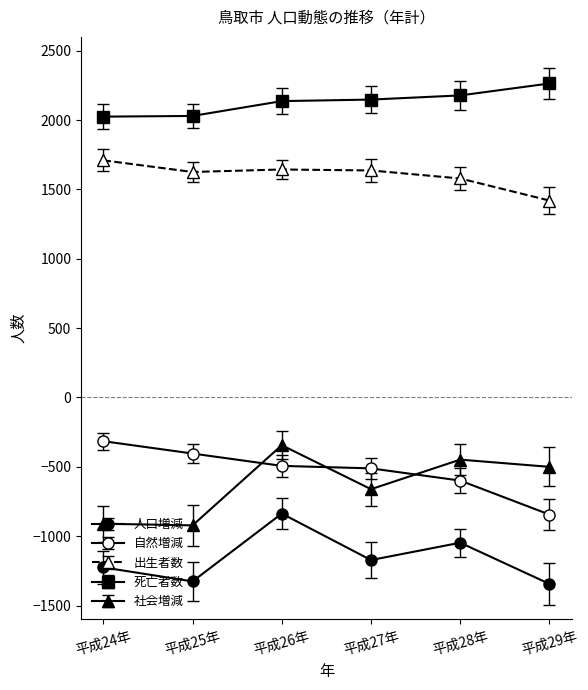

How many lines are shown in the chart?

5